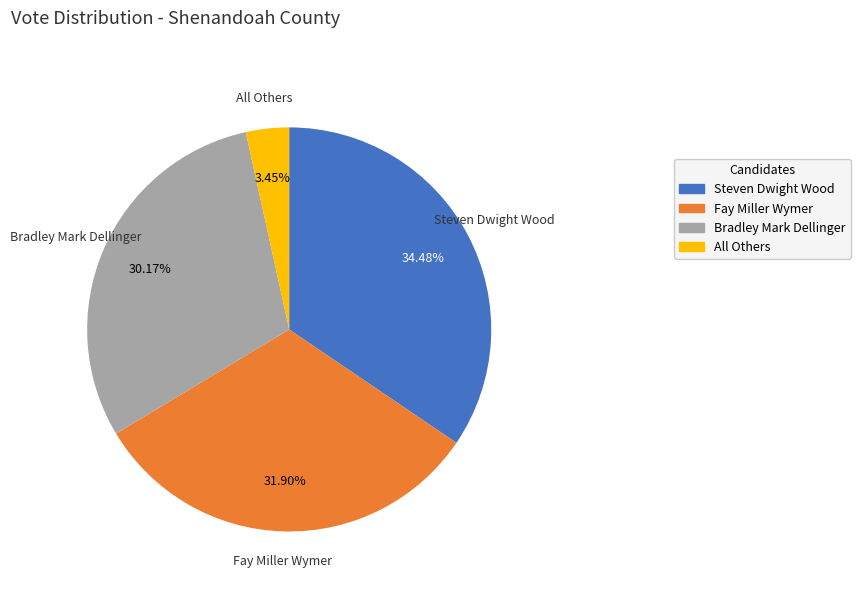

Does any single category account for the majority?

No